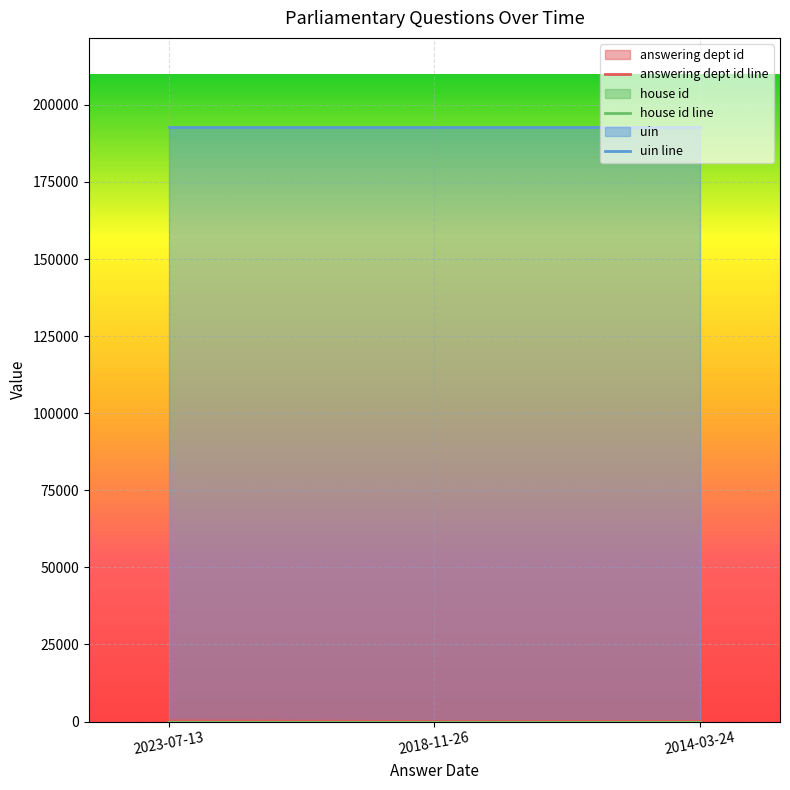

What is the total value across all series at 2023-07-13?

193011